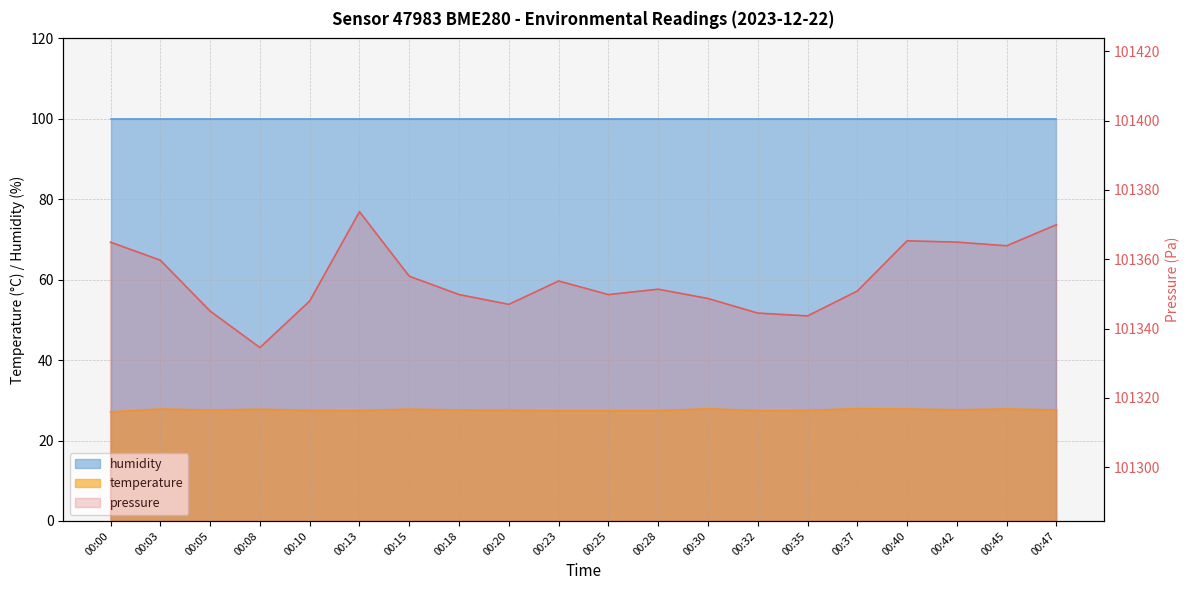

Rank the series at 00:03 from lowest to highest value.

temperature, pressure